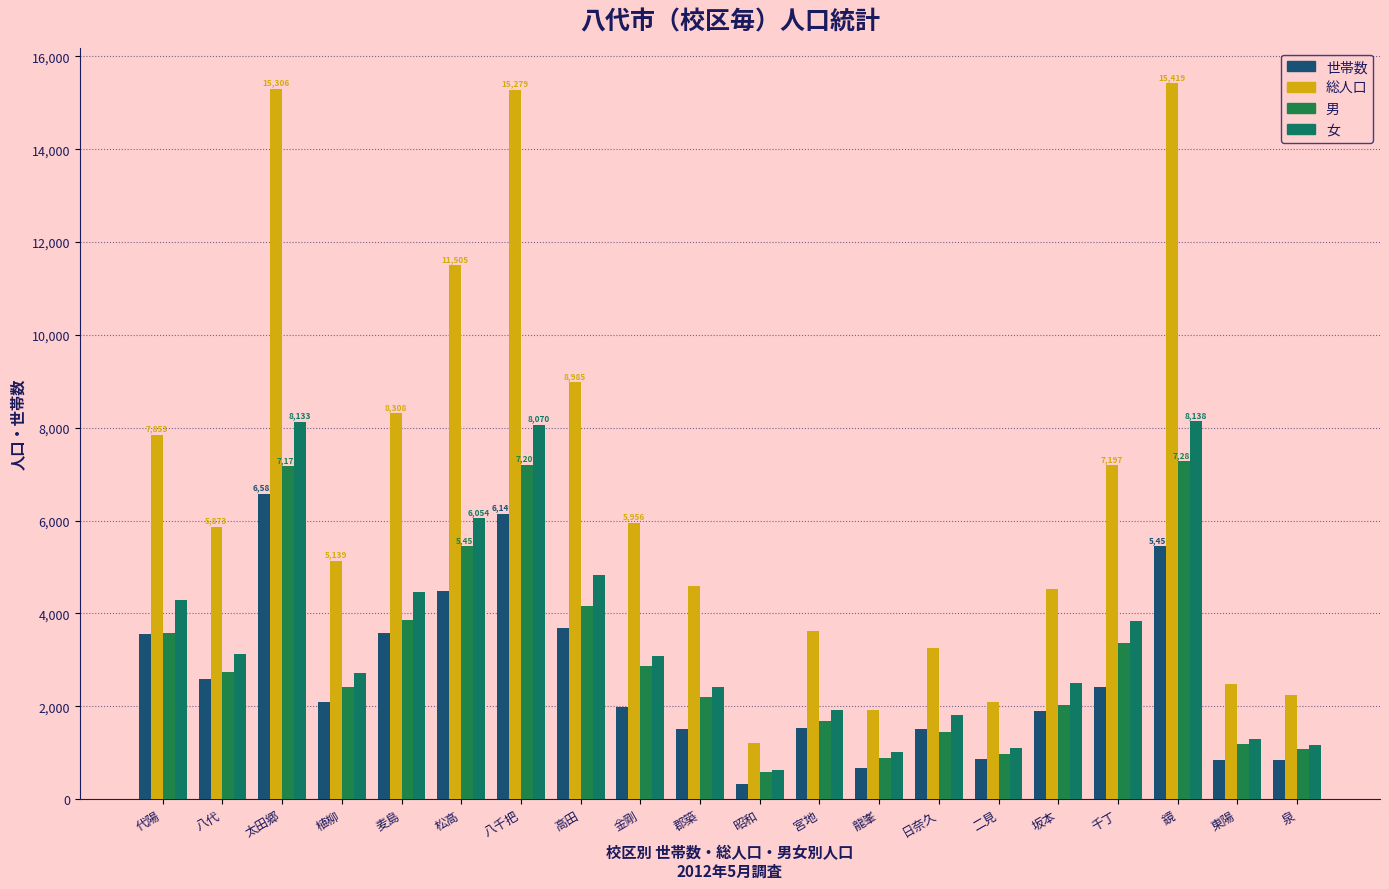

How many groups of bars are there?

20